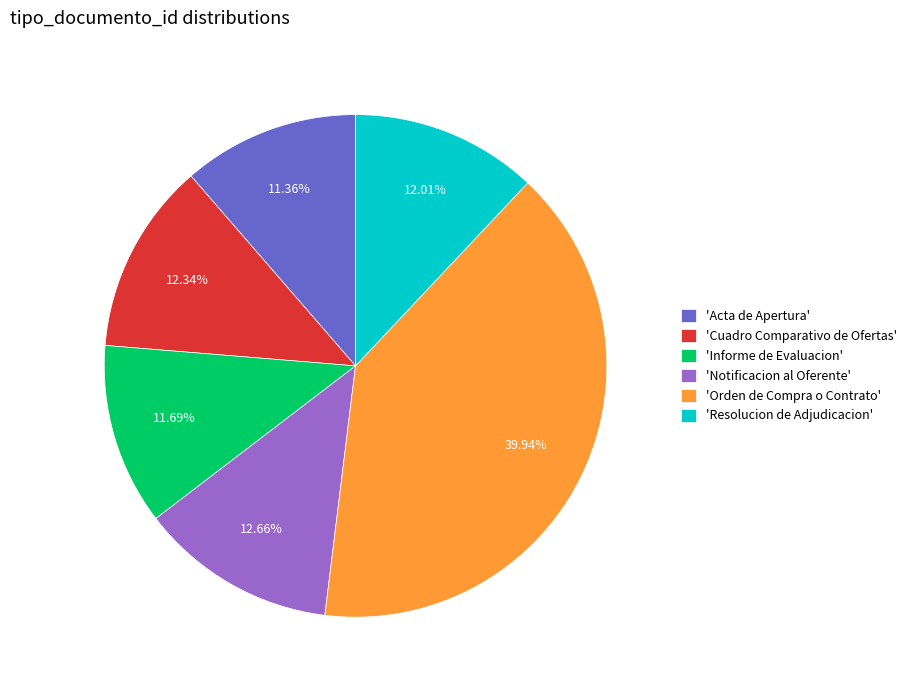

Count the number of slices in the pie.

6